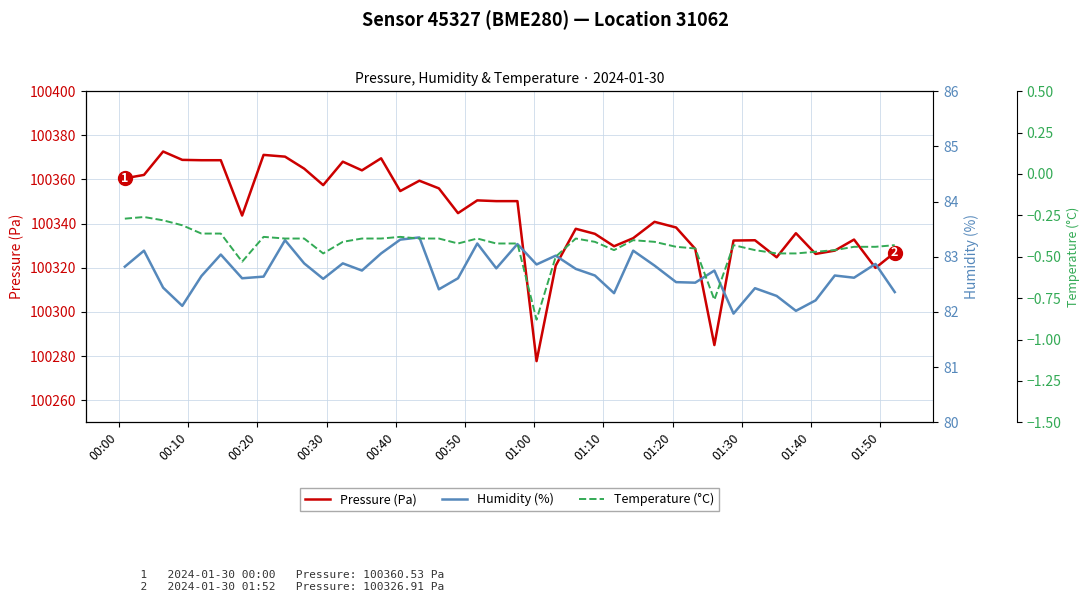

What is the maximum value for Pressure (Pa)?

100372.7